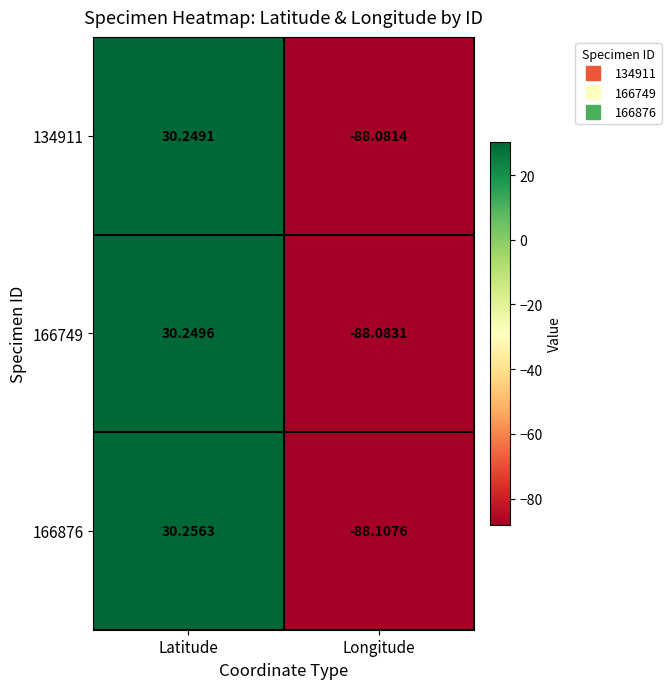

At which label does 166749 reach its minimum?

Longitude